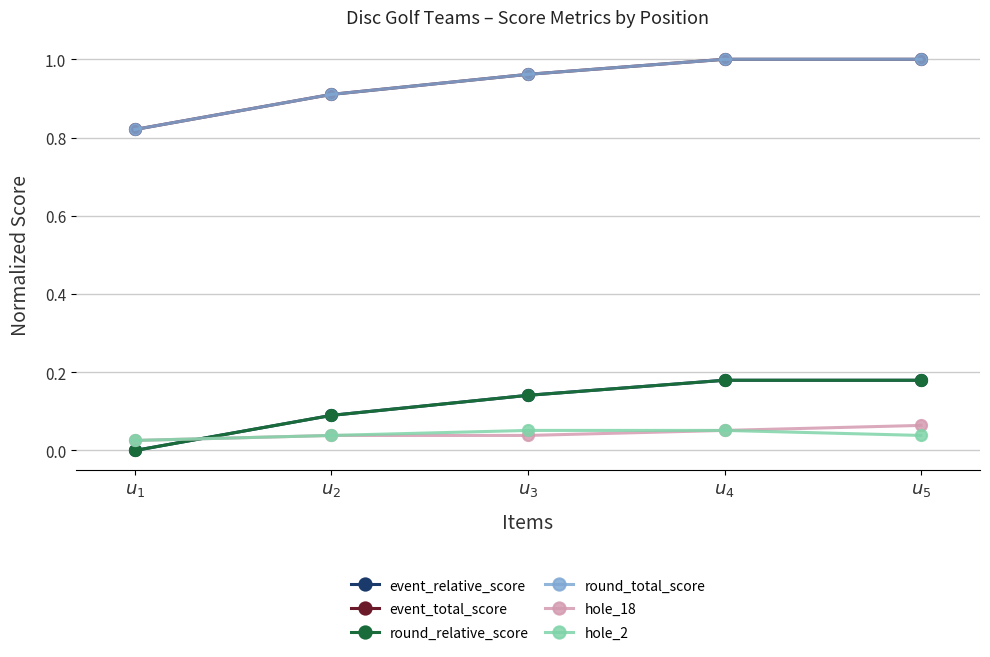

Which series has the largest range (max minus min)?

event_total_score